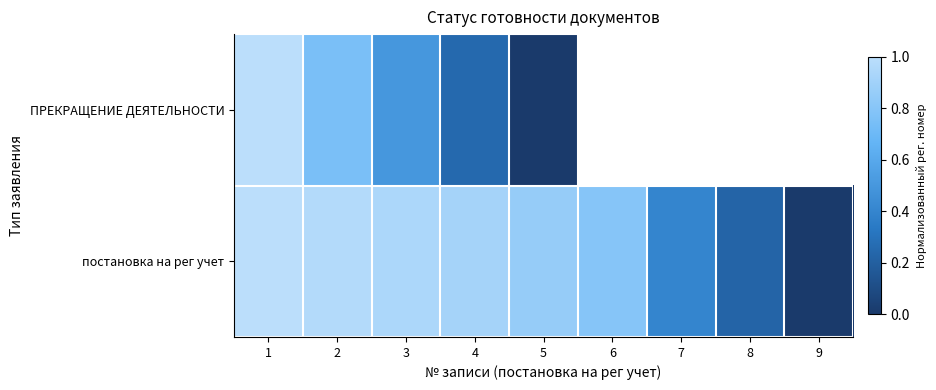

How many values in постановка на рег учет are above zero?

8